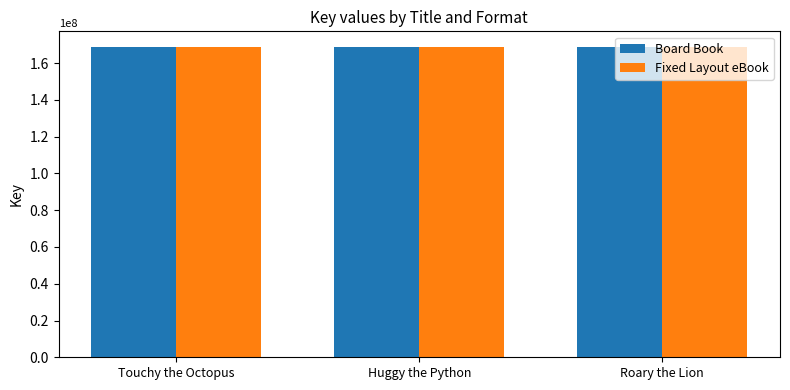

What is the total value across all series at Huggy the Python?

337726340